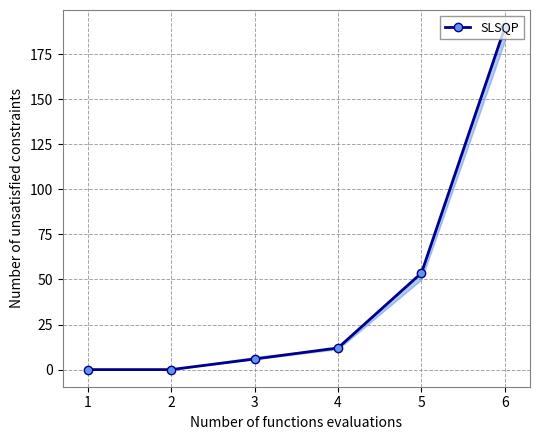

Which category has the highest value across all series?

6